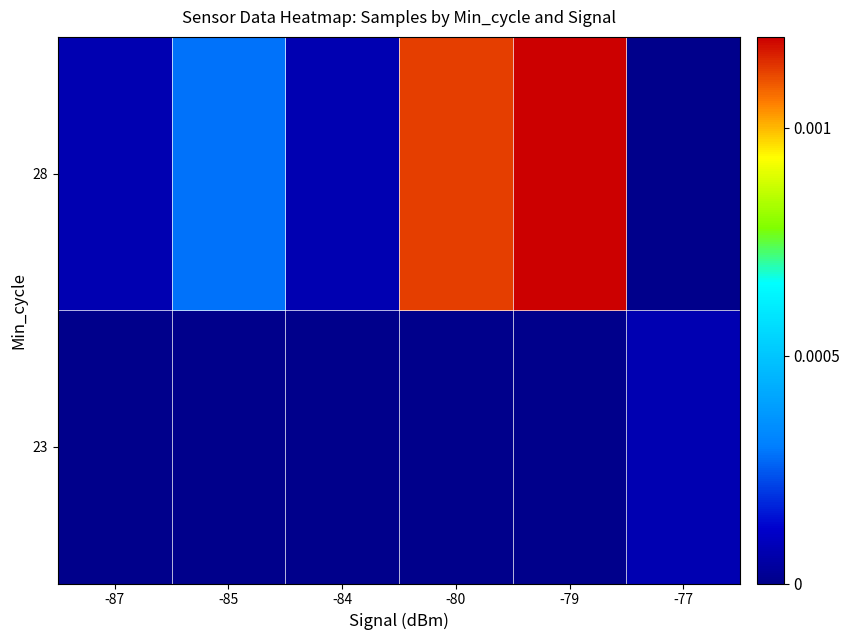

Which has a higher value, -79 or -84?

-79